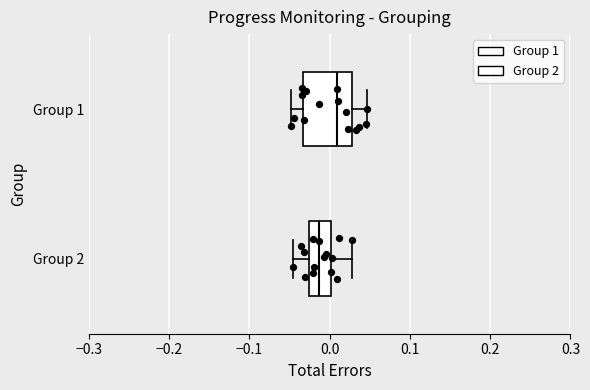

Reading bottom to top, transcribe this box plot: for each box, give where its median line is, the range the box spans, and where its two whiskers end, as read against the x-axis. The values are not printed on the chart, so give them approximately, as read against the axis.

Group 2: median -0.01, box -0.03 to 0.00, whiskers -0.05 to 0.03
Group 1: median 0.01, box -0.03 to 0.03, whiskers -0.05 to 0.05